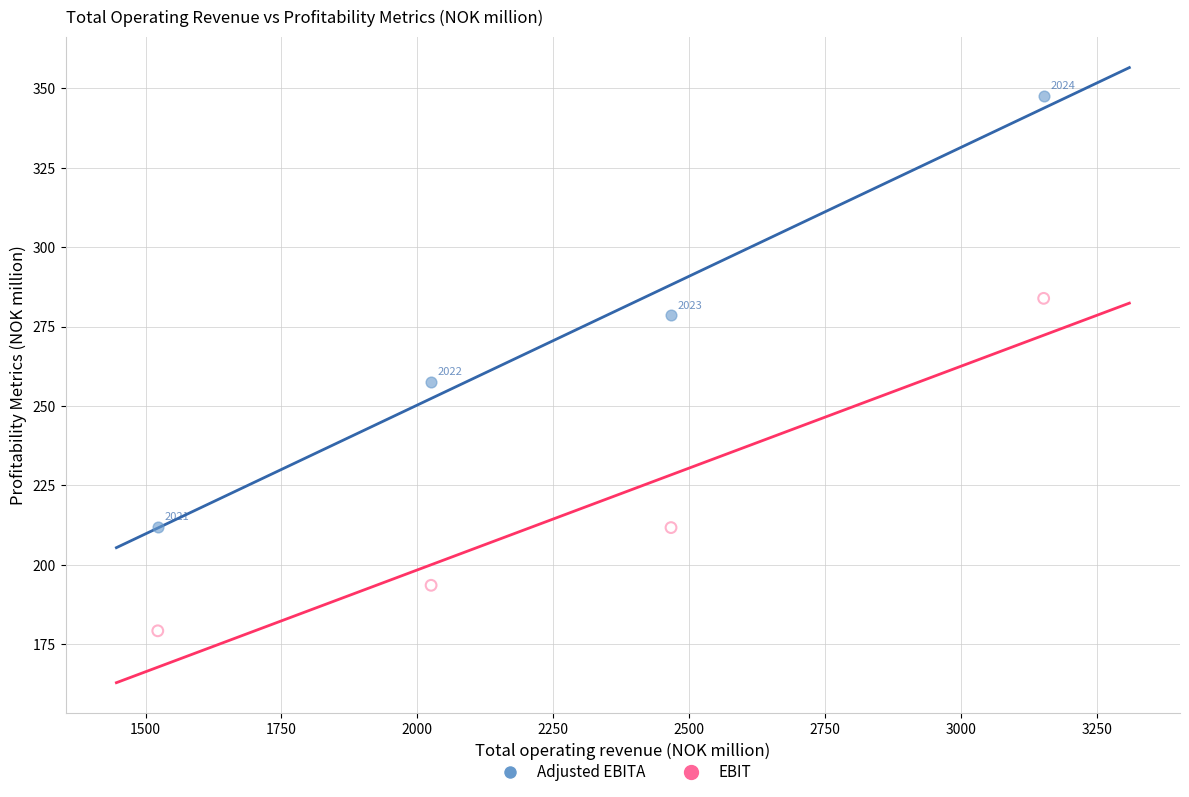

Across all series, what Y value is closest to 263?

257.7